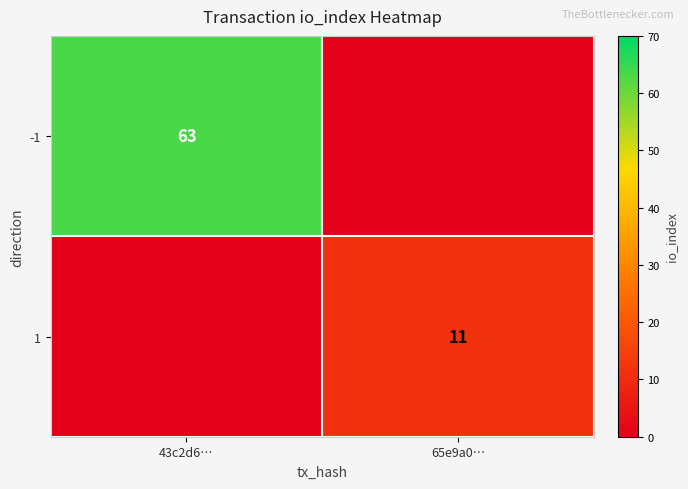

The -1 series shows 63 at 43c2d6…. True or false?

True